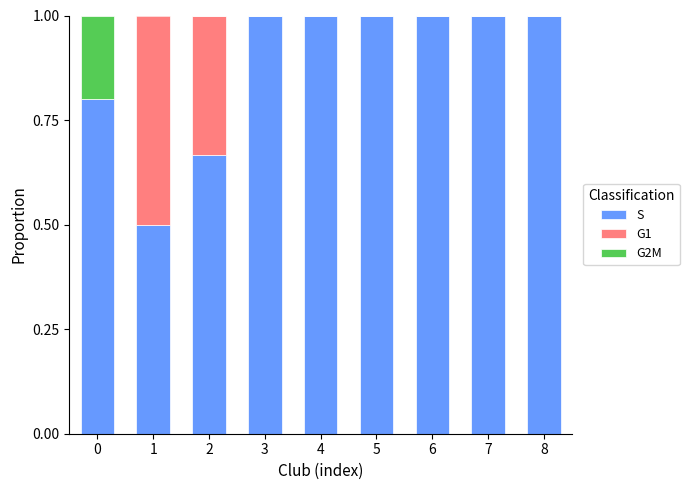

Are the bars horizontal?

No